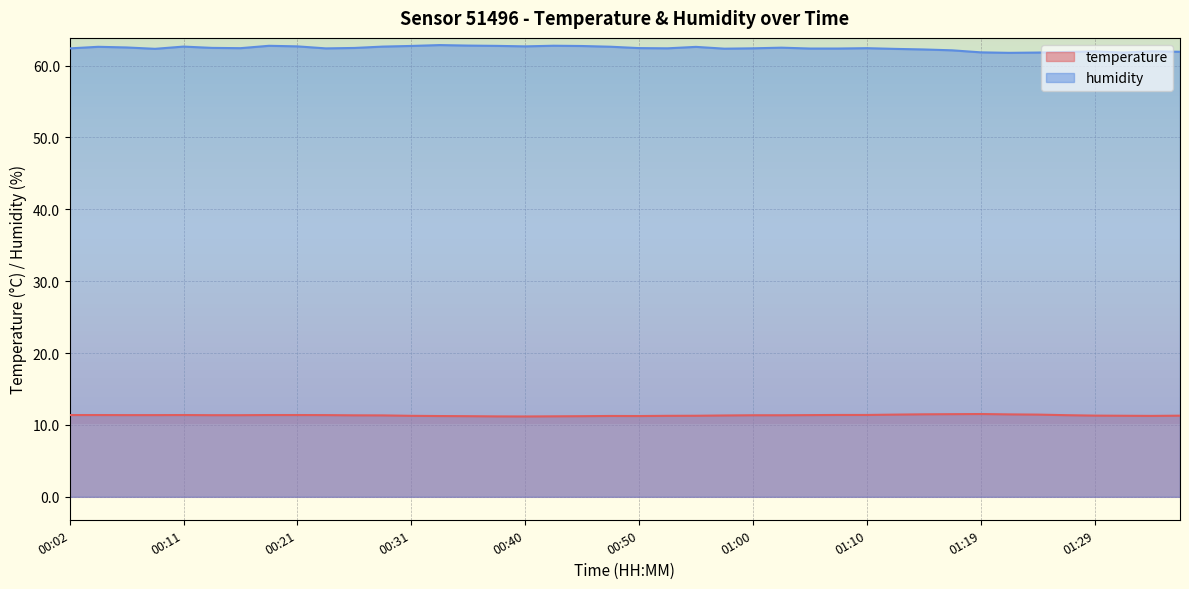

Reading left to right, what are all the values shown in this chart?

temperature: 11.4	11.4	11.4	11.4	11.4	11.4	11.4	11.4	11.4	11.4	11.3	11.3	11.3	11.2	11.2	11.2	11.2	11.2	11.2	11.2	11.2	11.3	11.3	11.3	11.3	11.3	11.4	11.4	11.4	11.4	11.5	11.5	11.5	11.5	11.4	11.4	11.3	11.3	11.3	11.3
humidity: 62.4	62.6	62.5	62.3	62.6	62.5	62.4	62.8	62.7	62.4	62.5	62.6	62.7	62.9	62.8	62.7	62.7	62.8	62.7	62.6	62.4	62.4	62.6	62.4	62.4	62.5	62.4	62.4	62.4	62.3	62.2	62.1	61.8	61.8	61.8	61.9	62.0	61.8	62.0	61.9